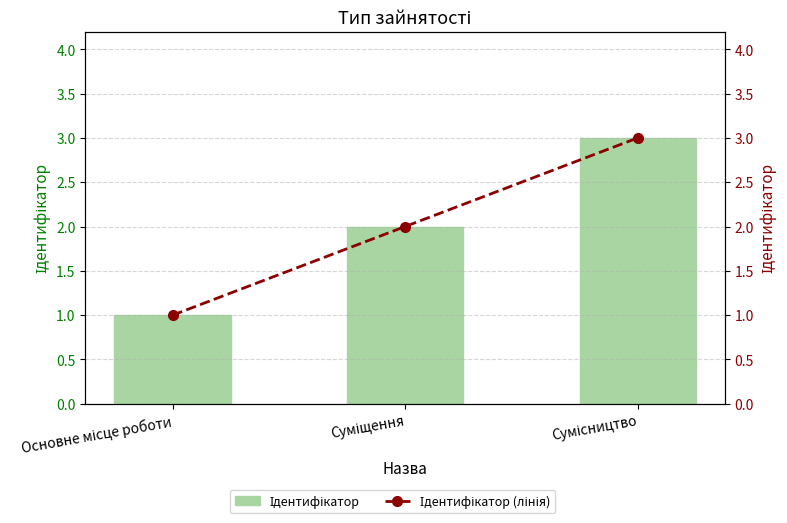

At how many categories does at least one series exceed 2?

1